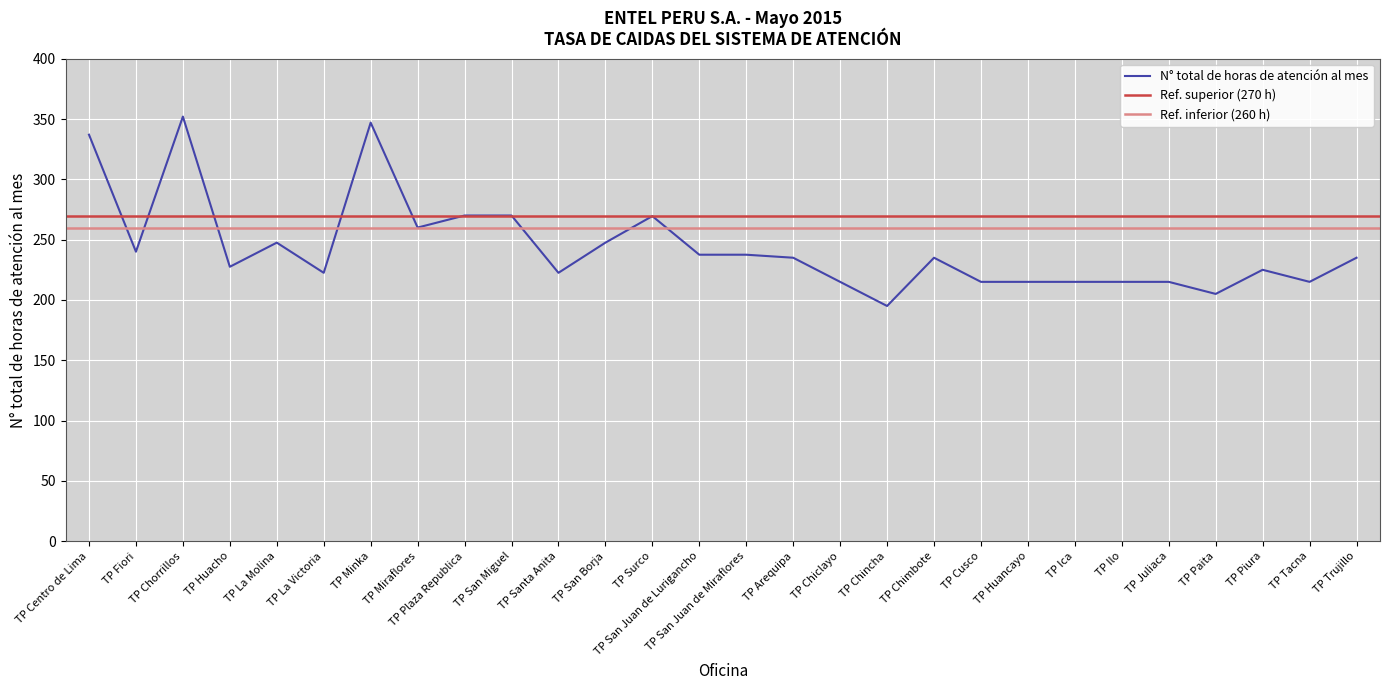

Which category has the lowest value across all series?

TP Chincha